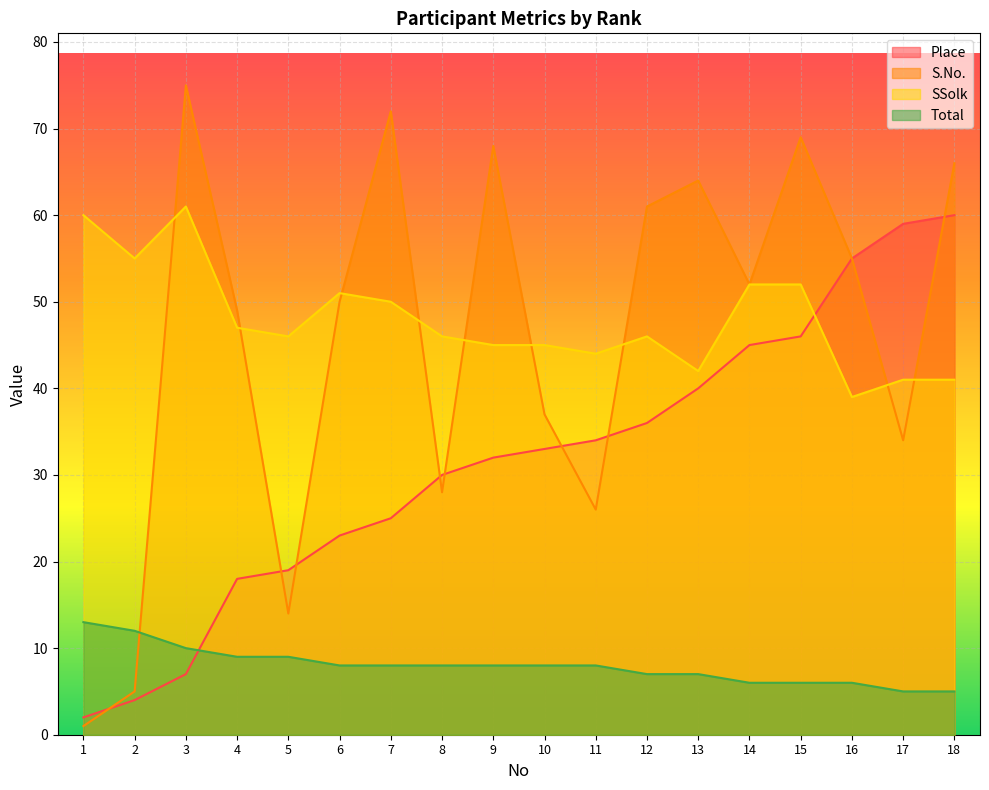

What is the spread (max minus min) of values at 15?

63